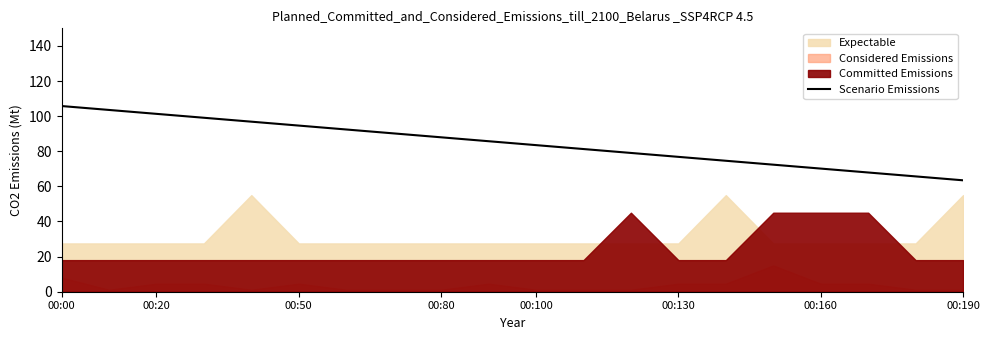

True or false: the data has more than 2 interior local peaks.

False